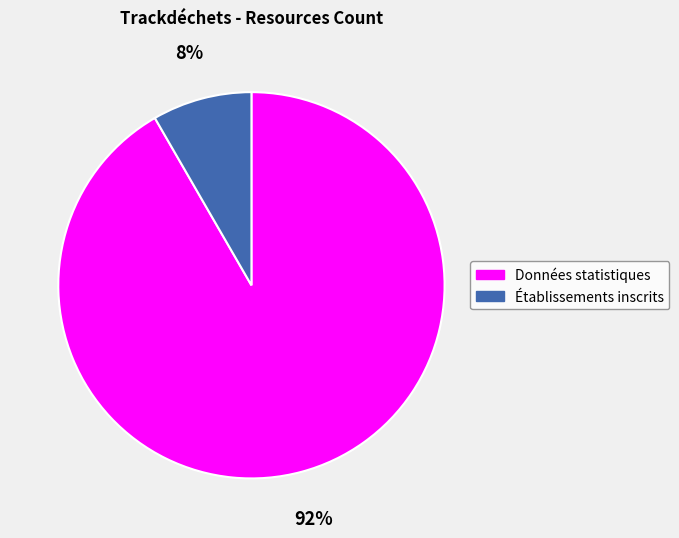

Between Établissements inscrits and Données statistiques, which is larger?

Données statistiques